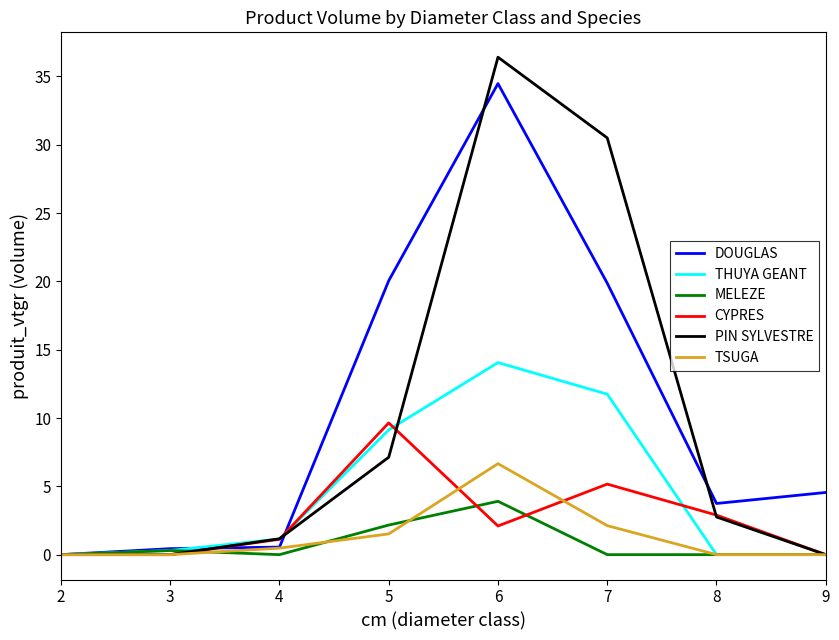

What is the average value of the DOUGLAS series?

10.5